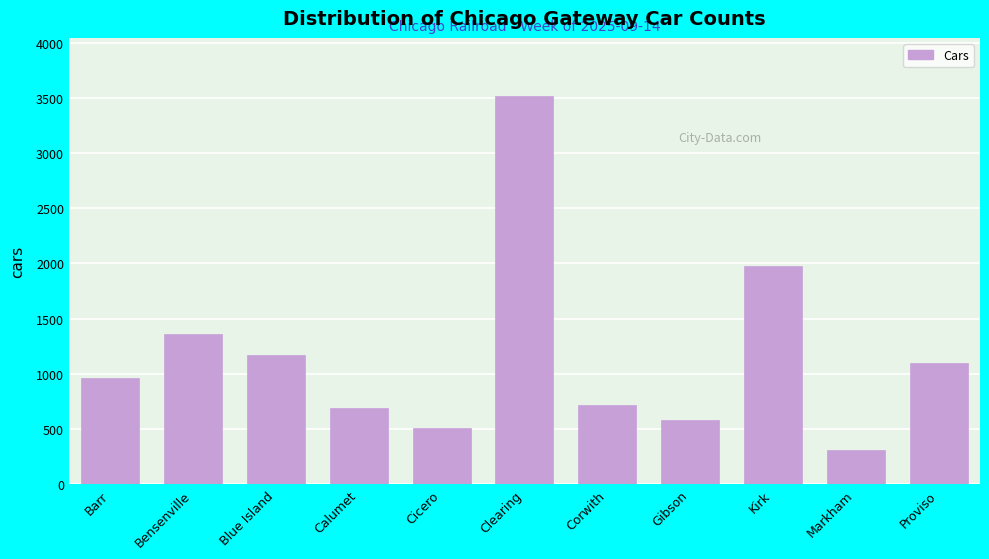

Reading left to right, transcribe all the data shown in this chart.

Barr=961	Bensenville=1364	Blue Island=1167	Calumet=693	Cicero=510	Clearing=3517	Corwith=716	Gibson=584	Kirk=1973	Markham=310	Proviso=1100